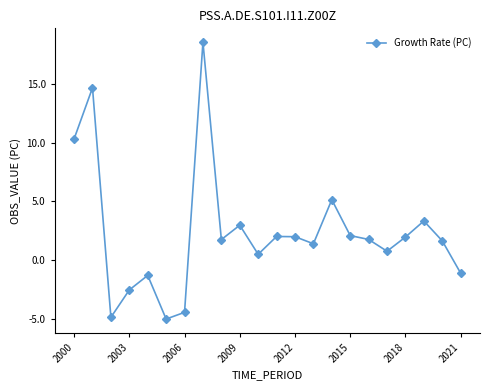

What is the greatest value displayed?

18.6